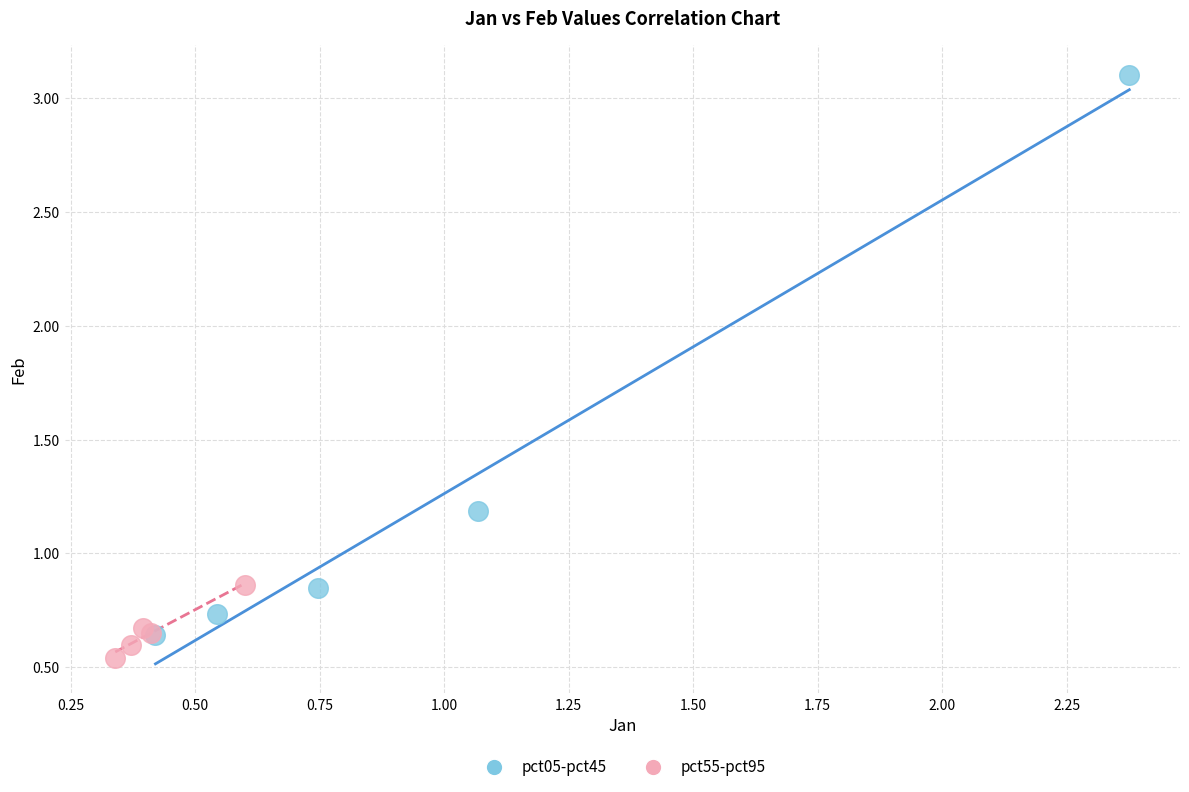

Which series reaches the maximum Y coordinate?

pct05-pct45